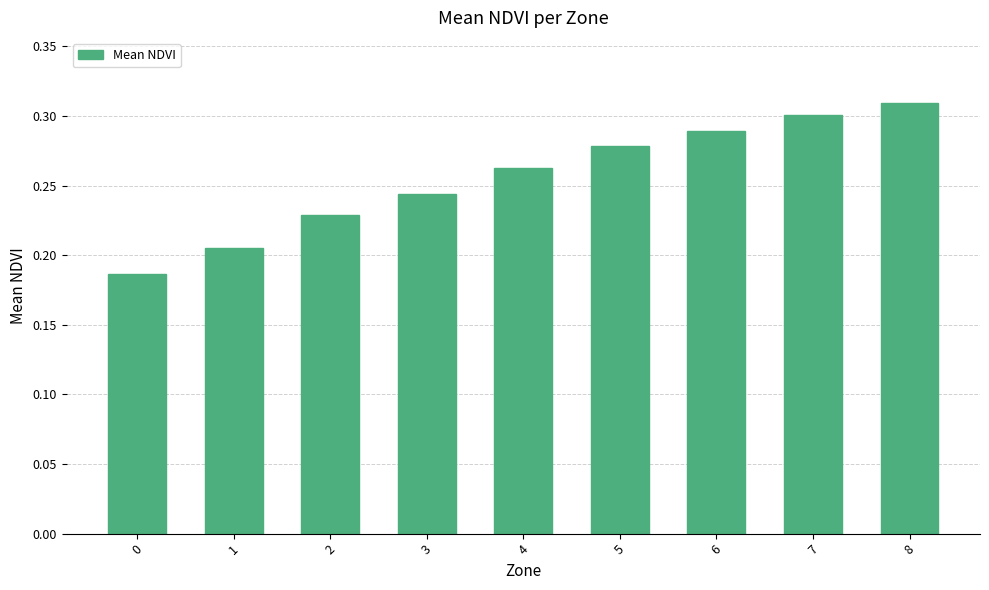

How many series are shown in this chart?

1